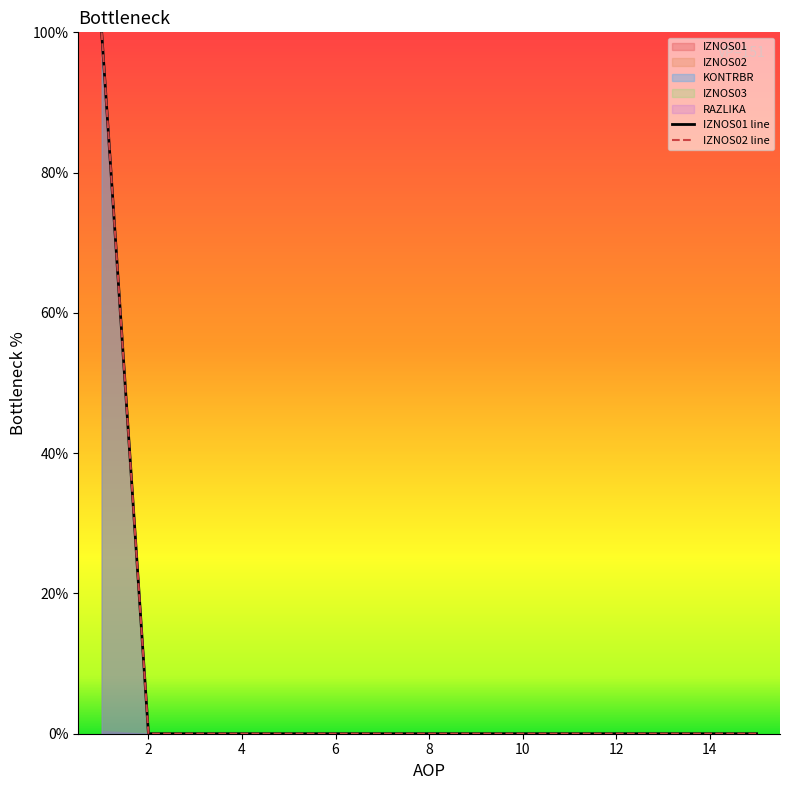

Which series has the largest total across all categories?

IZNOS01 line